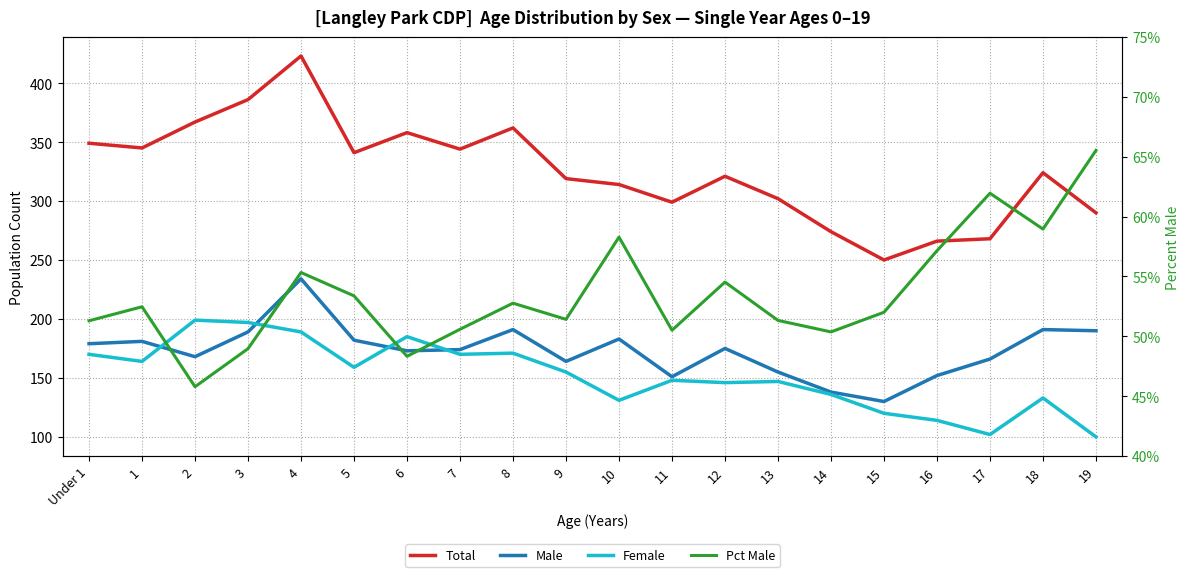

Reading right to left, extract all data points from this chart.

Total: 19=290.0	18=324.0	17=268.0	16=266.0	15=250.0	14=274.0	13=302.0	12=321.0	11=299.0	10=314.0	9=319.0	8=362.0	7=344.0	6=358.0	5=341.0	4=423.0	3=386.0	2=367.0	1=345.0	Under 1=349.0
Male: 19=190.0	18=191.0	17=166.0	16=152.0	15=130.0	14=138.0	13=155.0	12=175.0	11=151.0	10=183.0	9=164.0	8=191.0	7=174.0	6=173.0	5=182.0	4=234.0	3=189.0	2=168.0	1=181.0	Under 1=179.0
Female: 19=100.0	18=133.0	17=102.0	16=114.0	15=120.0	14=136.0	13=147.0	12=146.0	11=148.0	10=131.0	9=155.0	8=171.0	7=170.0	6=185.0	5=159.0	4=189.0	3=197.0	2=199.0	1=164.0	Under 1=170.0
Pct Male: 19=0.7	18=0.6	17=0.6	16=0.6	15=0.5	14=0.5	13=0.5	12=0.5	11=0.5	10=0.6	9=0.5	8=0.5	7=0.5	6=0.5	5=0.5	4=0.6	3=0.5	2=0.5	1=0.5	Under 1=0.5